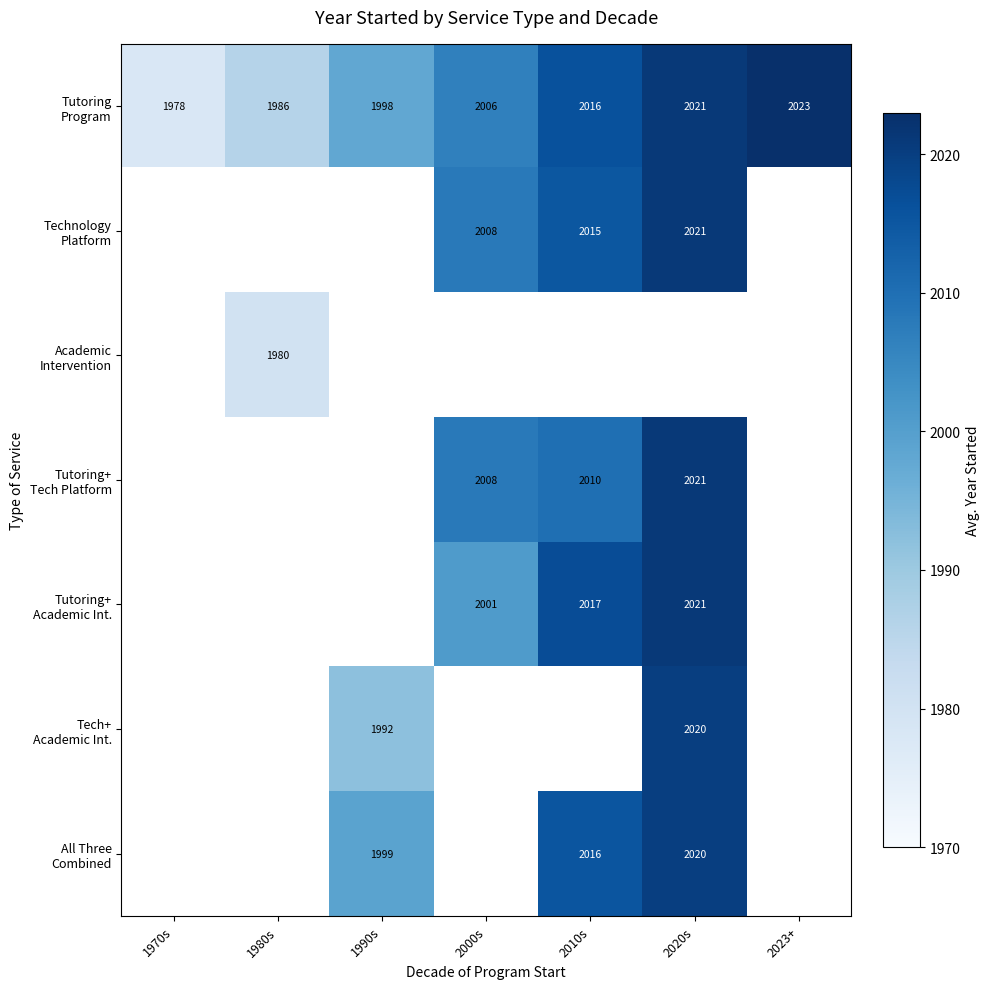

At how many categories does at least one series exceed 1995?

5